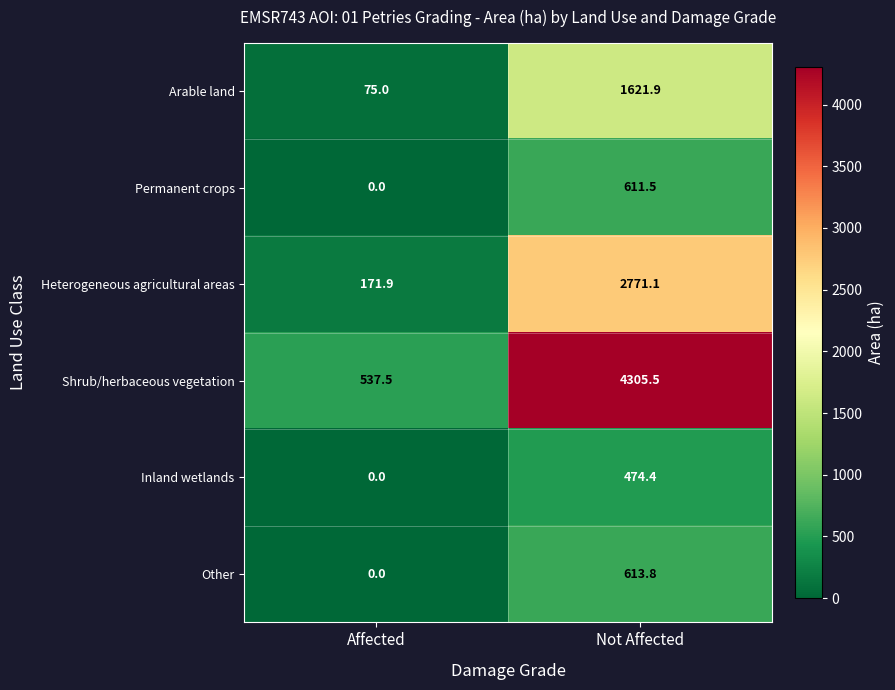

Rank the series by their maximum value, from highest to lowest.

Shrub/herbaceous vegetation, Heterogeneous agricultural areas, Arable land, Other, Permanent crops, Inland wetlands